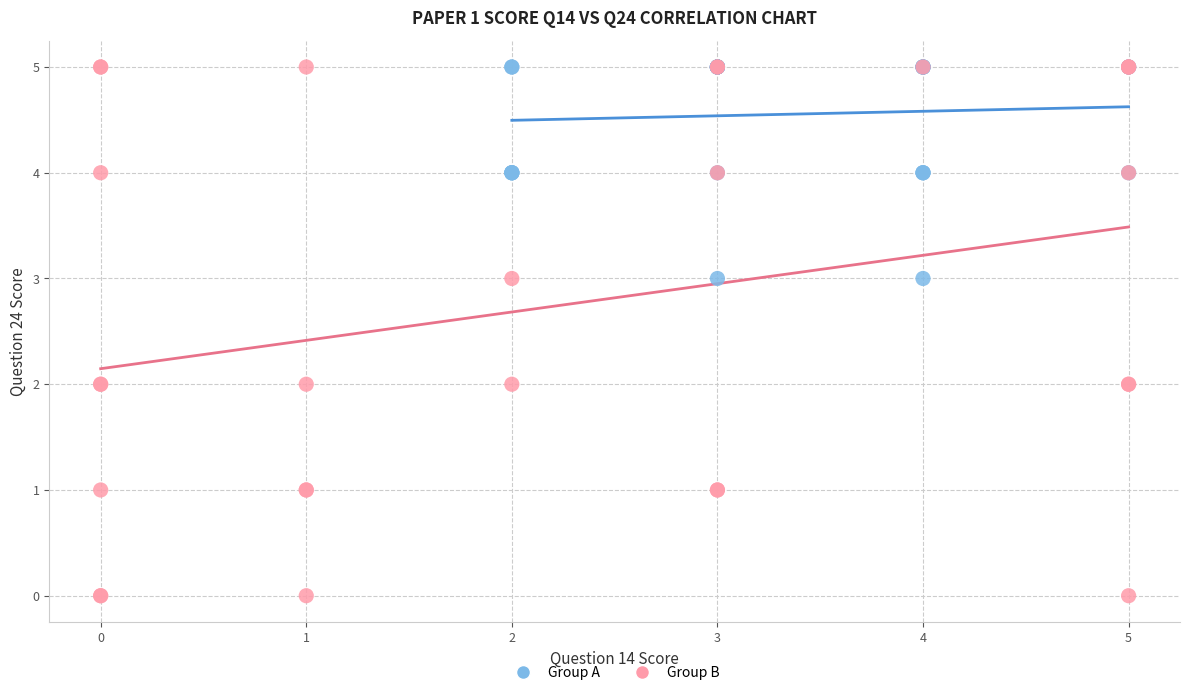

Which series contains the lowest Y value?

Group B